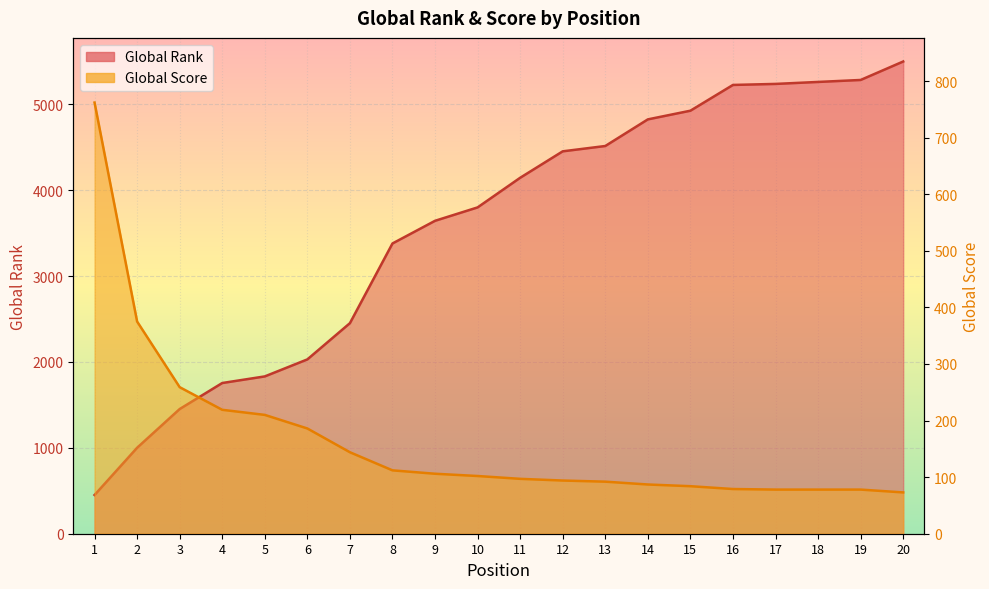

True or false: Global Score and Global Rank cross at least once.

True